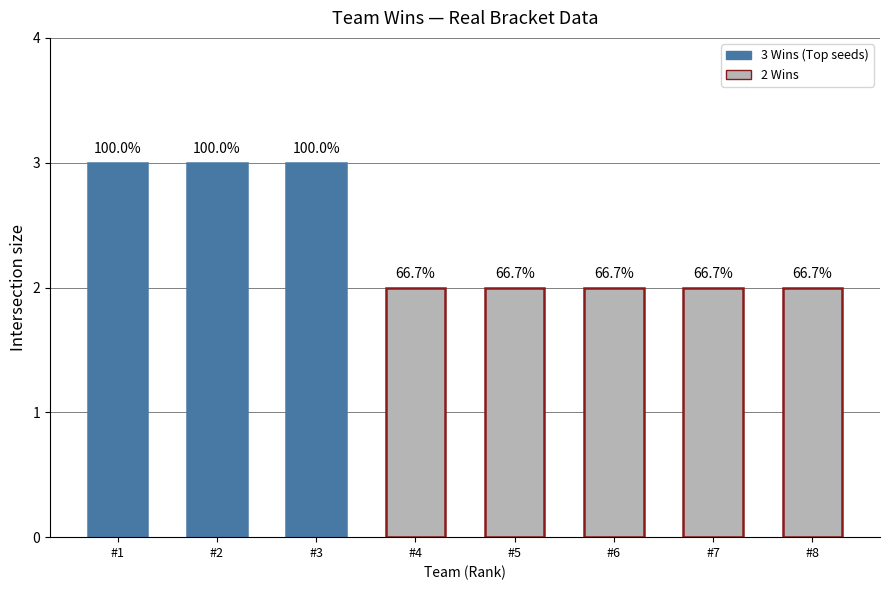

What is the change in value from #3 to #7?

-1